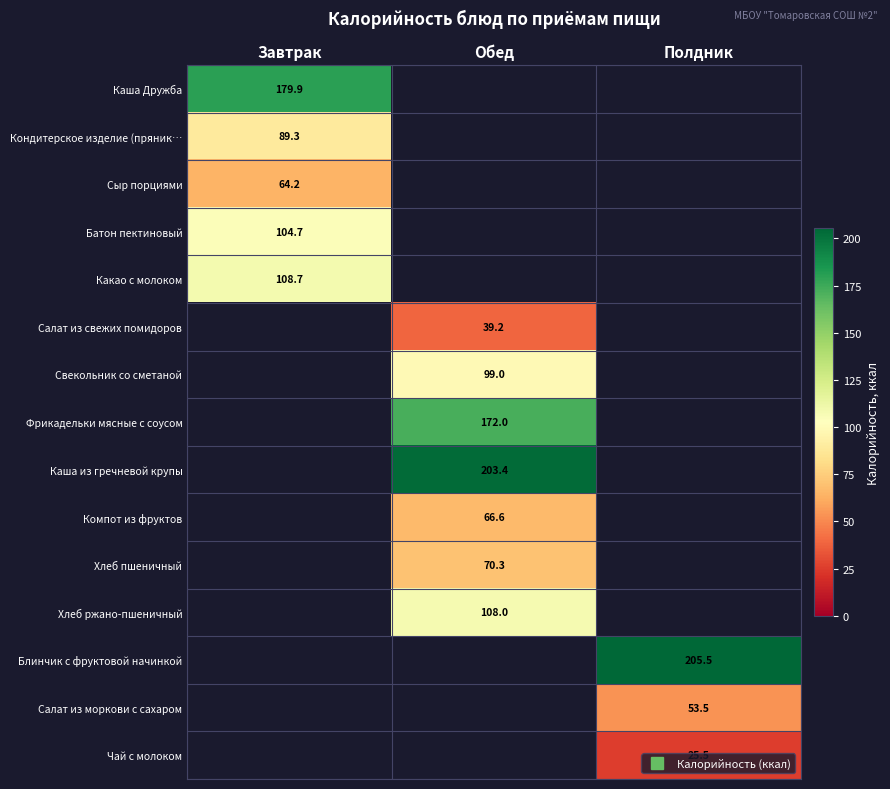

How many series are shown in this chart?

15